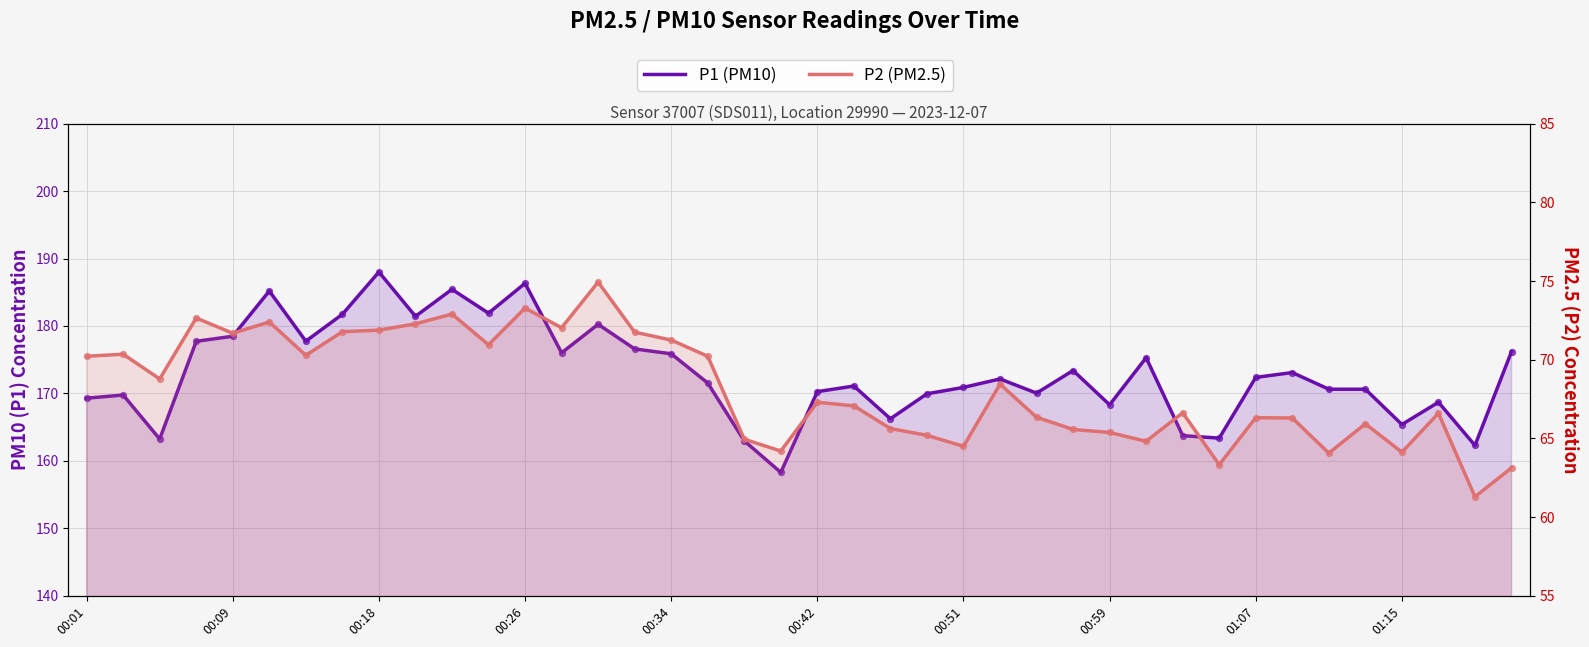

Which series reaches the minimum Y coordinate?

P2 (PM2.5)